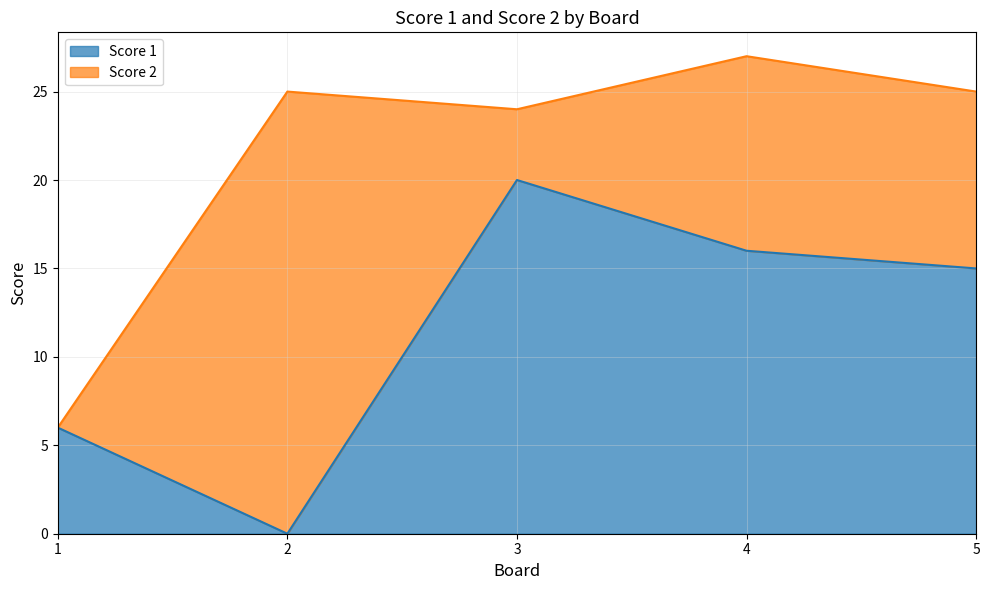

How many interior local peaks (higher than both neighbors) does the data have?

1